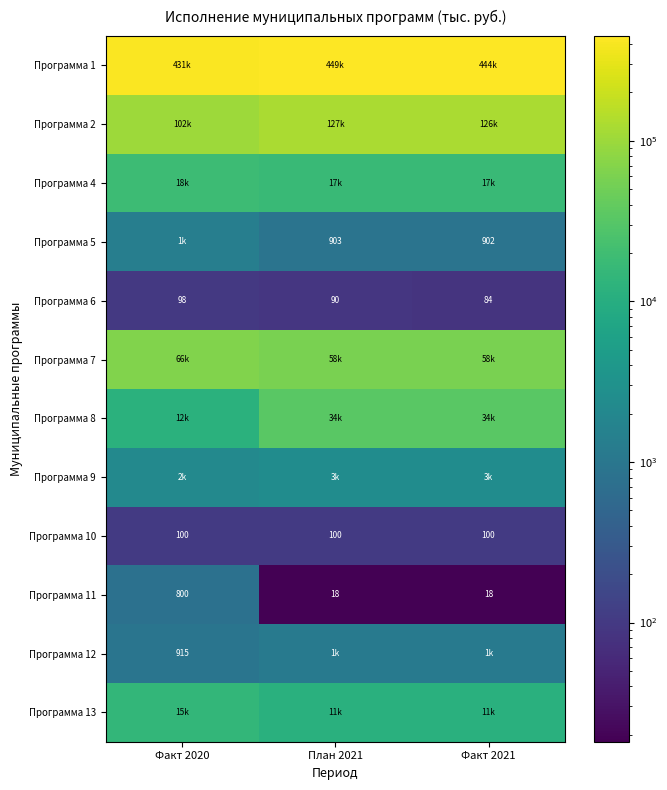

At which category is the sum across all series the highest?

План 2021